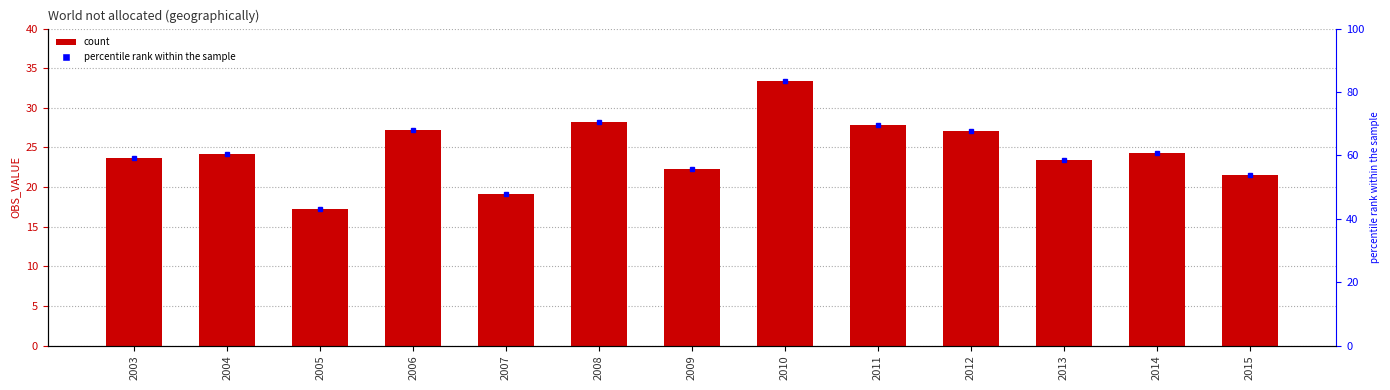

What is the ratio of the value at 2010 to the value at 2009?

1.5